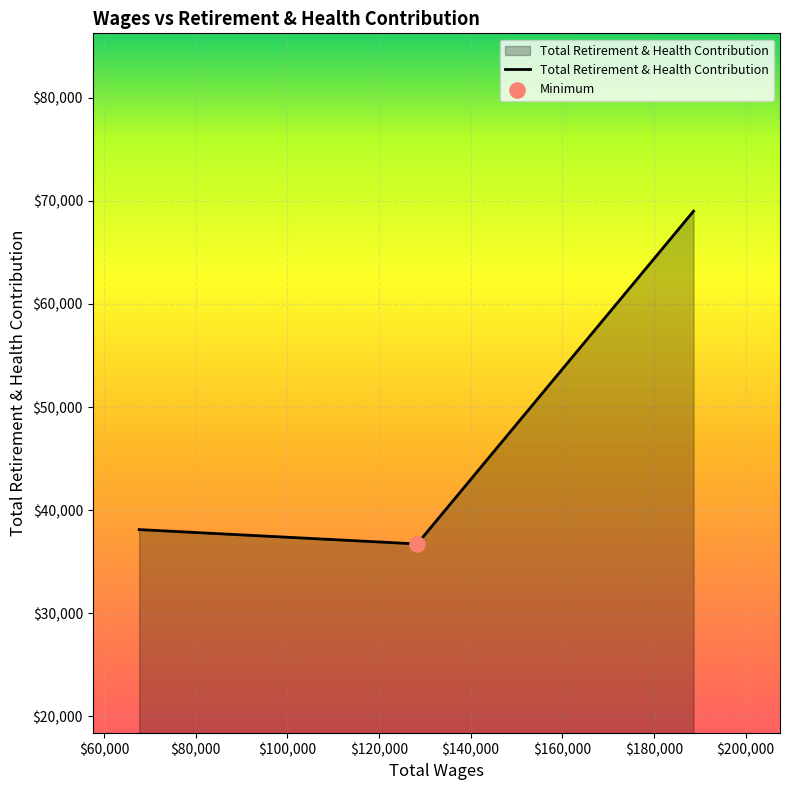

What is the greatest value displayed?

69010